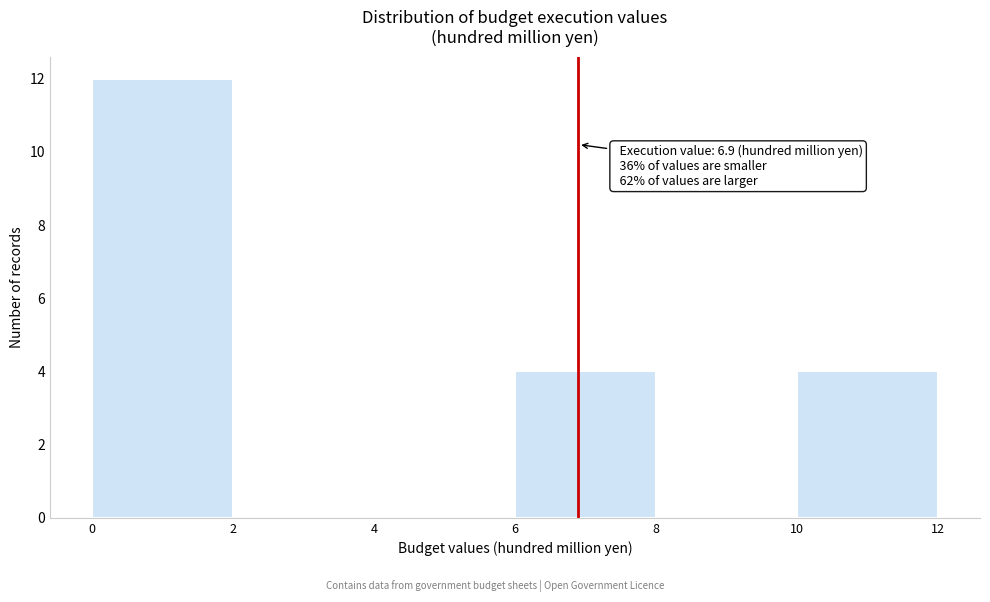

Over which range of the x-axis is the bar tallest?

0 to 2